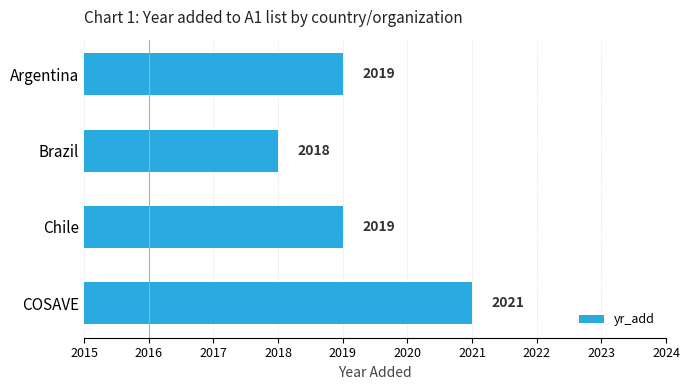

Count the number of data series in this chart.

1